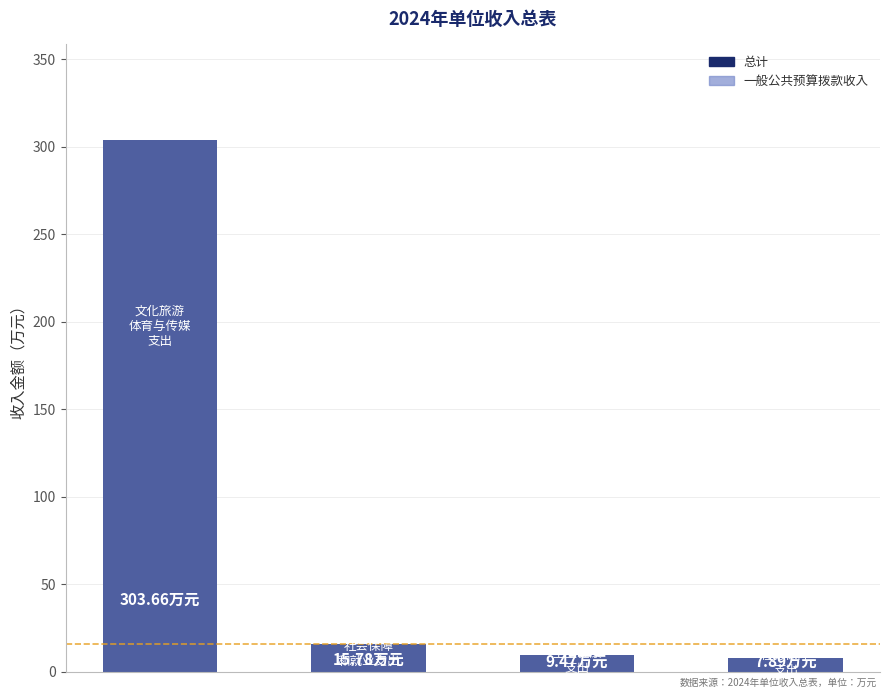

Which series changed the most between 2 and 3?

总计